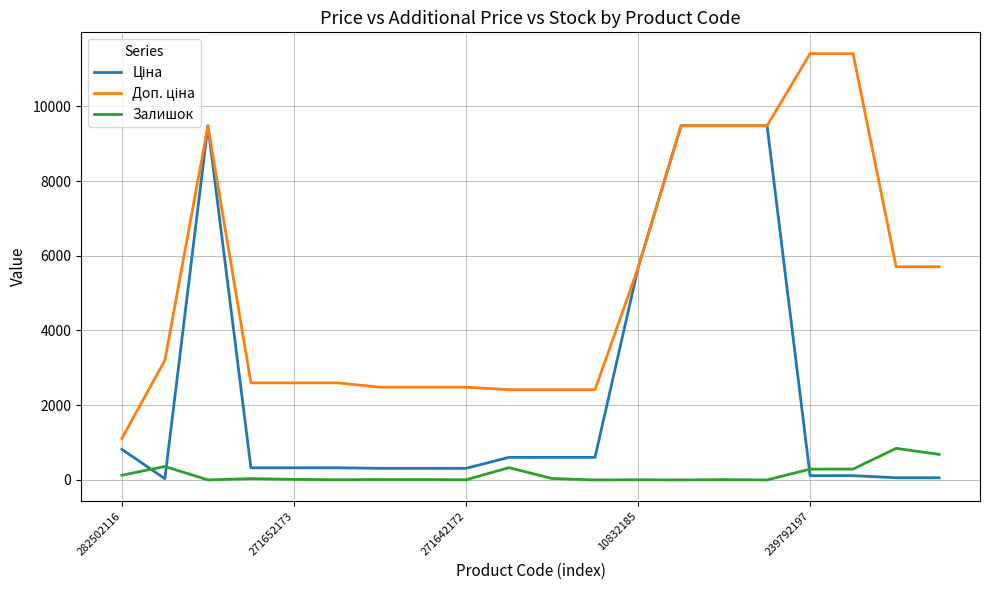

What is the maximum value shown in the chart?

11410.0